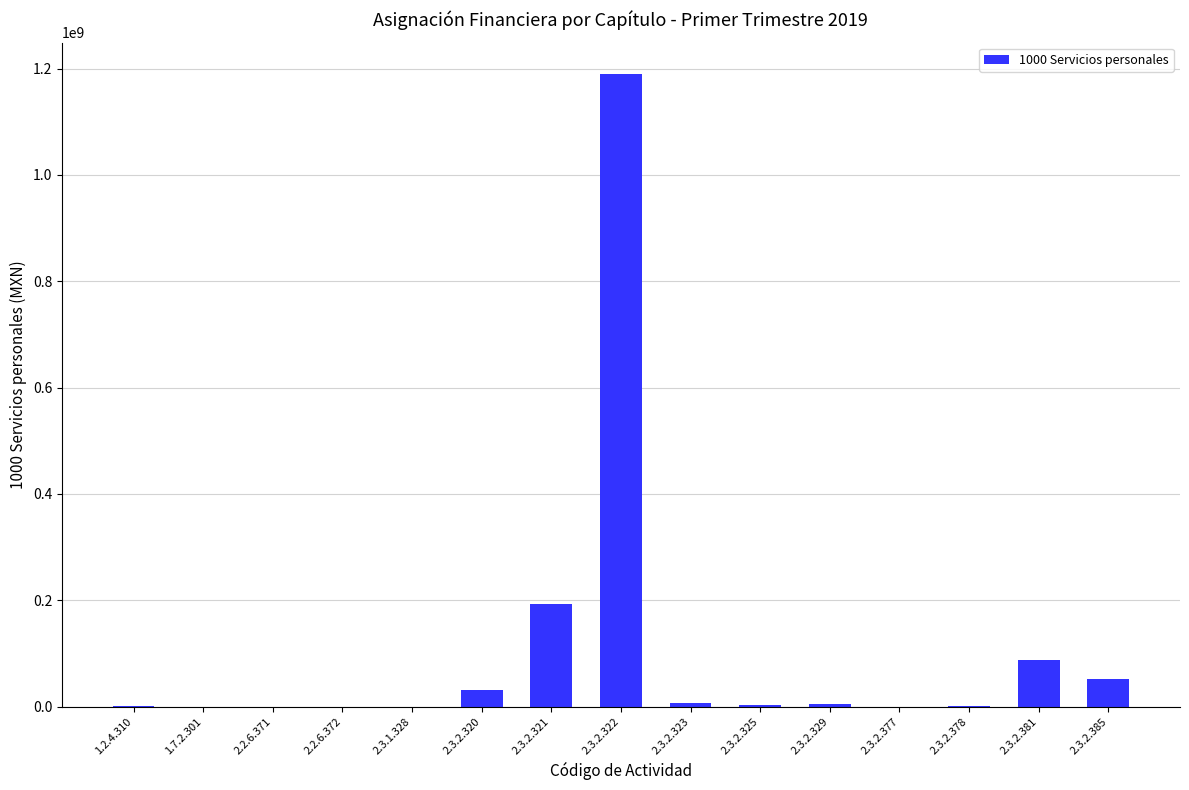

Is it true that the value at 2.3.2.377 is 0.0?

True